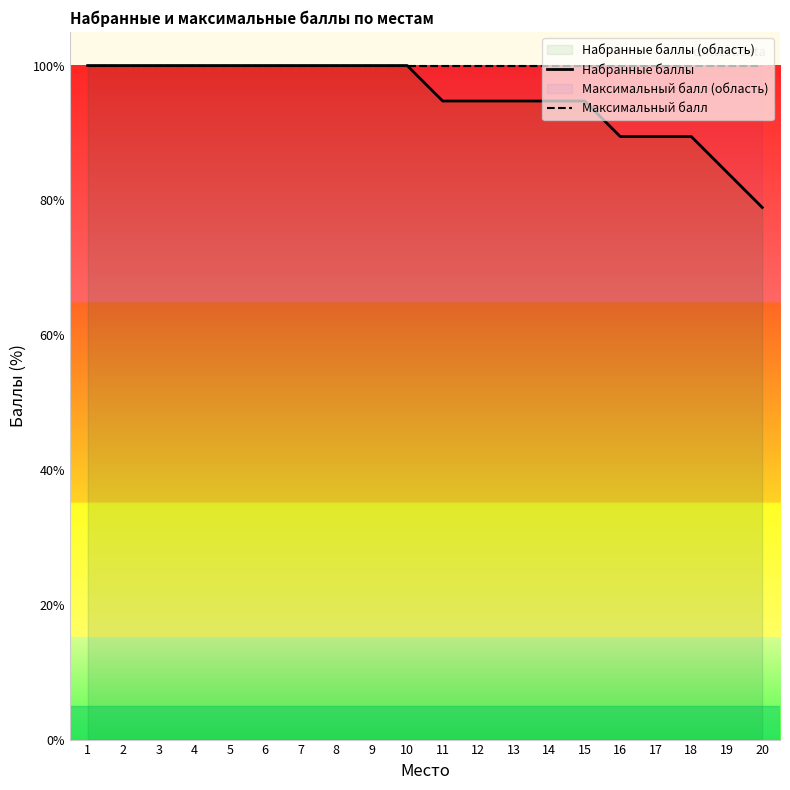

True or false: Набранные баллы and Максимальный балл intersect in this chart.

False